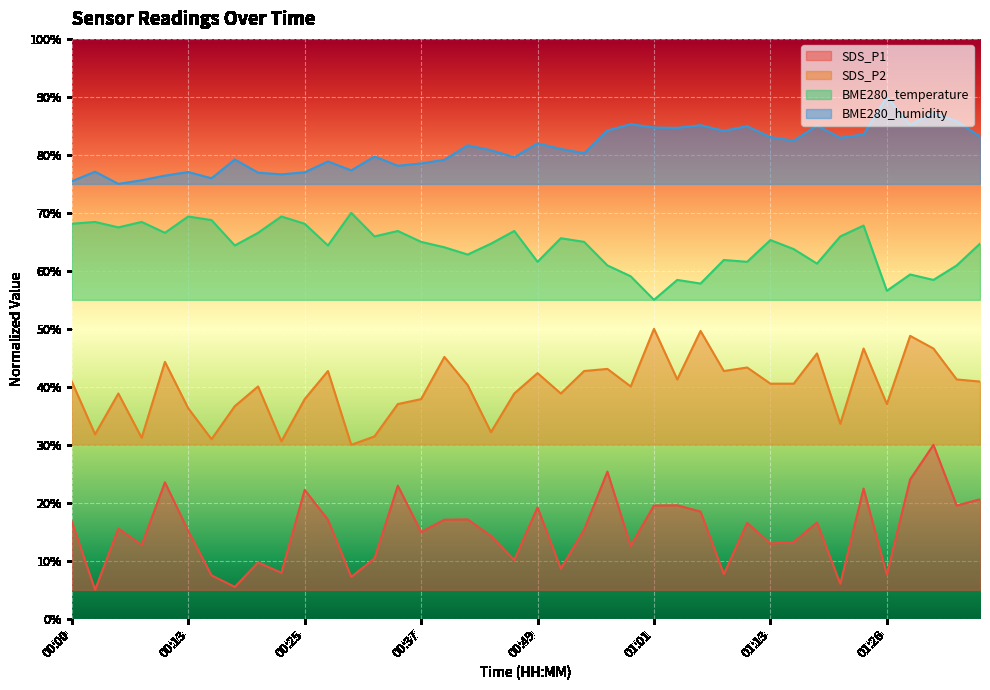

Reading left to right, transcribe all the data shown in this chart.

SDS_P1: 16.8	5.0	15.6	12.7	23.5	15.1	7.5	5.5	9.7	7.9	22.2	17.1	7.2	10.4	23.0	15.0	17.1	17.1	14.3	10.1	19.2	8.6	15.4	25.4	12.6	19.5	19.6	18.5	7.7	16.5	13.0	13.2	16.6	6.0	22.5	7.6	24.0	30.0	19.5	20.6
SDS_P2: 40.9	31.8	38.8	31.2	44.3	36.3	31.0	36.7	40.1	30.6	37.9	42.7	30.0	31.5	37.0	37.9	45.2	40.3	32.2	38.8	42.4	38.8	42.7	43.1	40.1	50.0	41.3	49.6	42.7	43.3	40.5	40.5	45.8	33.6	46.6	37.0	48.8	46.6	41.3	40.9
BME280_temperature: 68.1	68.4	67.5	68.4	66.6	69.4	68.8	64.4	66.6	69.4	68.1	64.4	70.0	65.9	66.9	65.0	64.1	62.8	64.7	66.9	61.6	65.6	65.0	60.9	59.1	55.0	58.4	57.8	61.9	61.6	65.3	63.8	61.2	65.9	67.8	56.6	59.4	58.4	60.9	64.7
BME280_humidity: 75.5	77.1	75.0	75.6	76.4	77.0	76.0	79.2	76.9	76.6	77.0	78.9	77.3	79.7	78.1	78.5	79.1	81.6	80.8	79.6	82.0	81.0	80.3	84.2	85.3	84.7	84.7	85.1	84.1	84.9	83.1	82.4	85.1	83.0	83.5	90.0	85.2	87.2	85.8	83.2